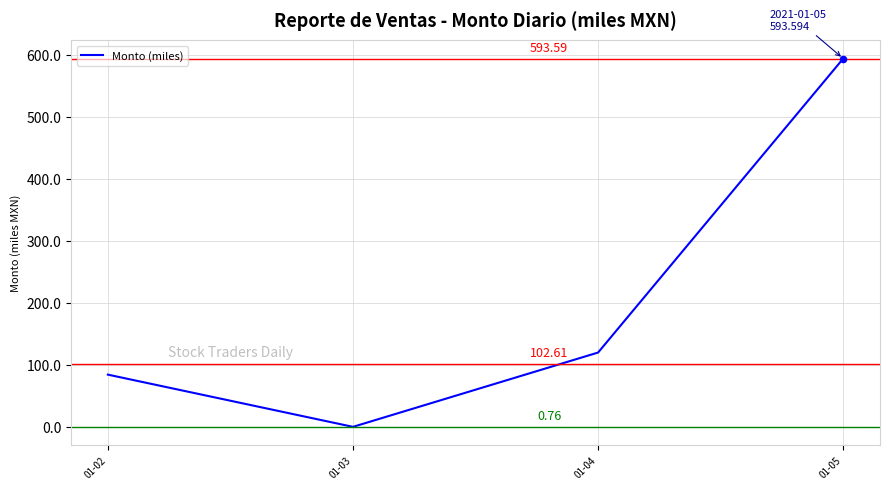

Between 01-05 and 01-04, which is larger?

01-05